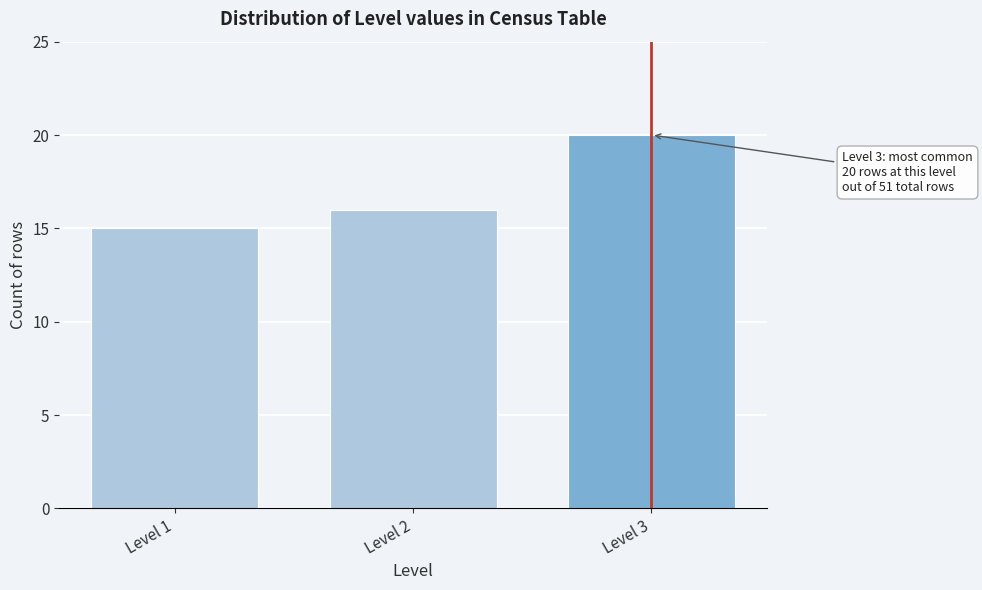

Reading right to left, what are all the values shown in this chart?

20	16	15